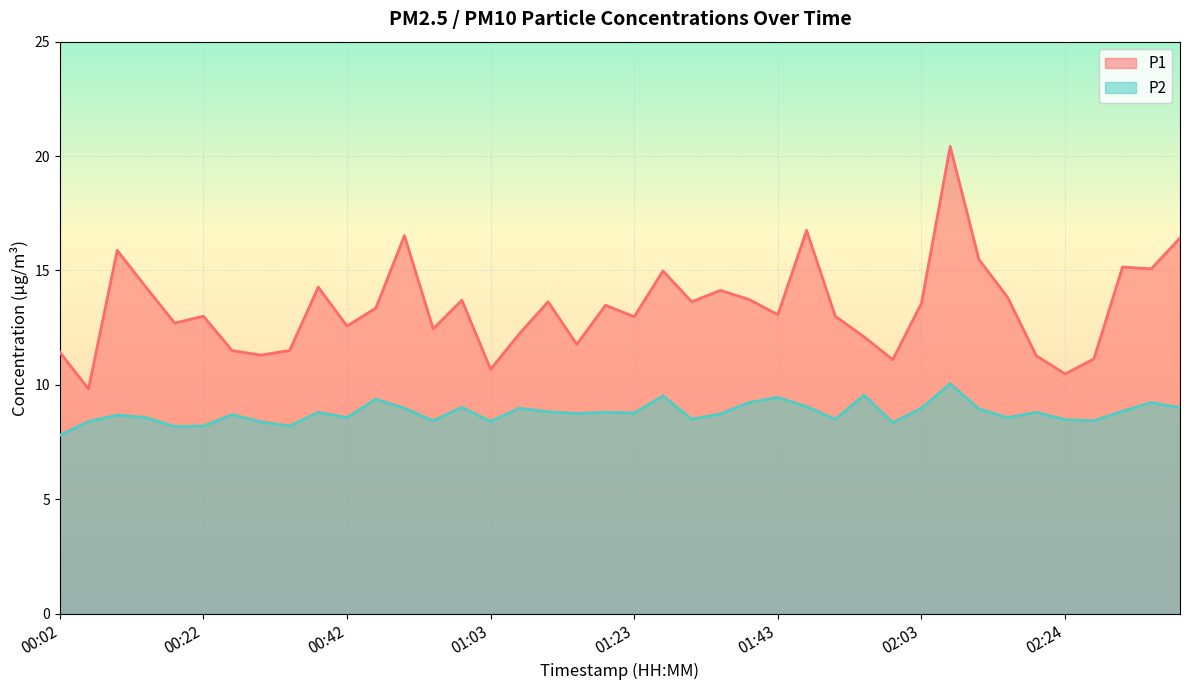

List the labels in order of P1 value, smallest first.

00:06, 02:24, 01:03, 01:59, 02:28, 02:20, 00:30, 00:02, 00:26, 00:34, 01:15, 01:55, 01:07, 00:55, 00:42, 00:18, 01:23, 00:22, 01:51, 01:43, 00:46, 01:19, 02:03, 01:11, 01:31, 00:59, 01:39, 02:16, 01:35, 00:14, 00:38, 01:27, 02:36, 02:32, 02:12, 00:10, 02:40, 00:50, 01:47, 02:08